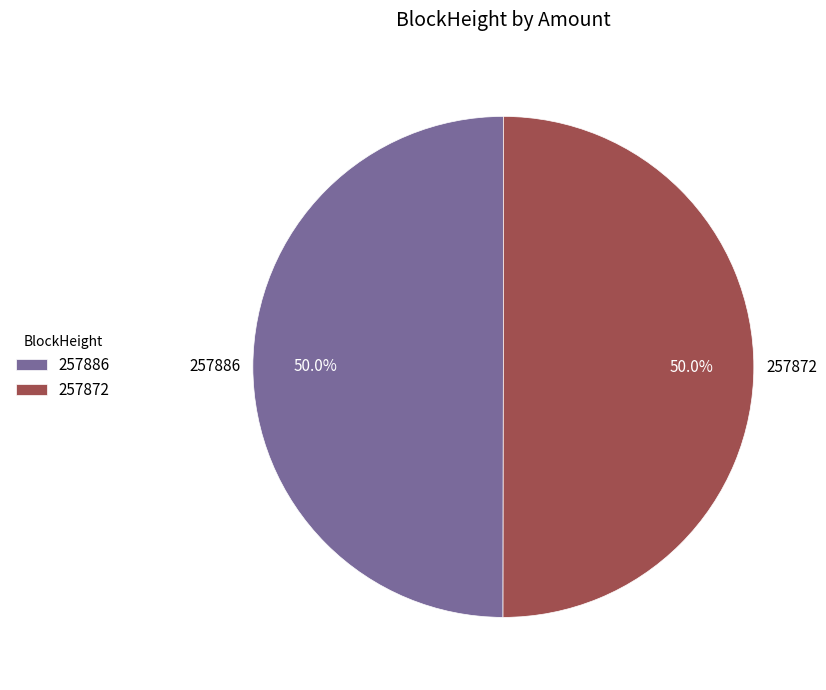

The 257872 slice represents 99% of the pie. True or false?

False